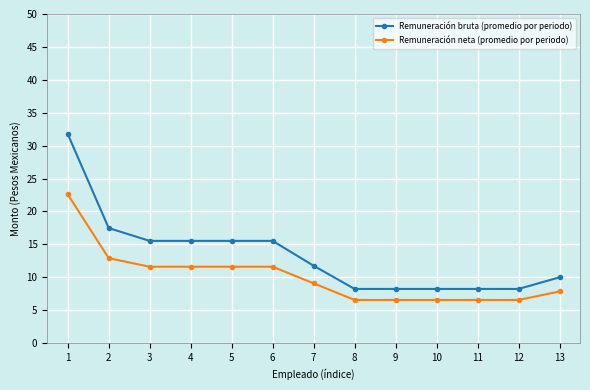

What is the sum of all Remuneración neta (promedio por periodo) values?

131.6